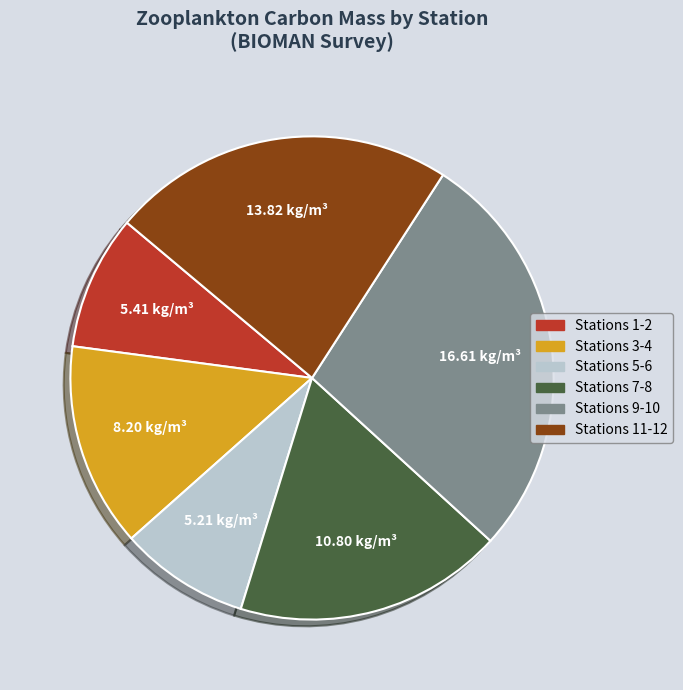

Do Stations 11-12 and Stations 1-2 together represent more than half of the pie?

No